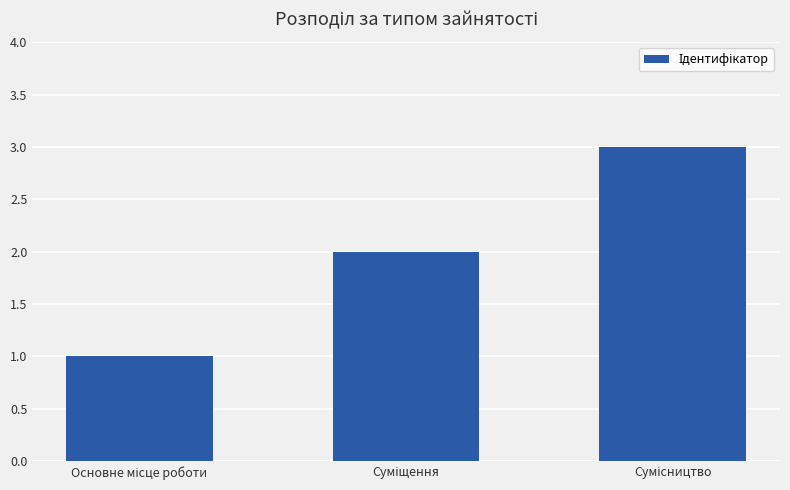

What is the greatest value displayed?

3